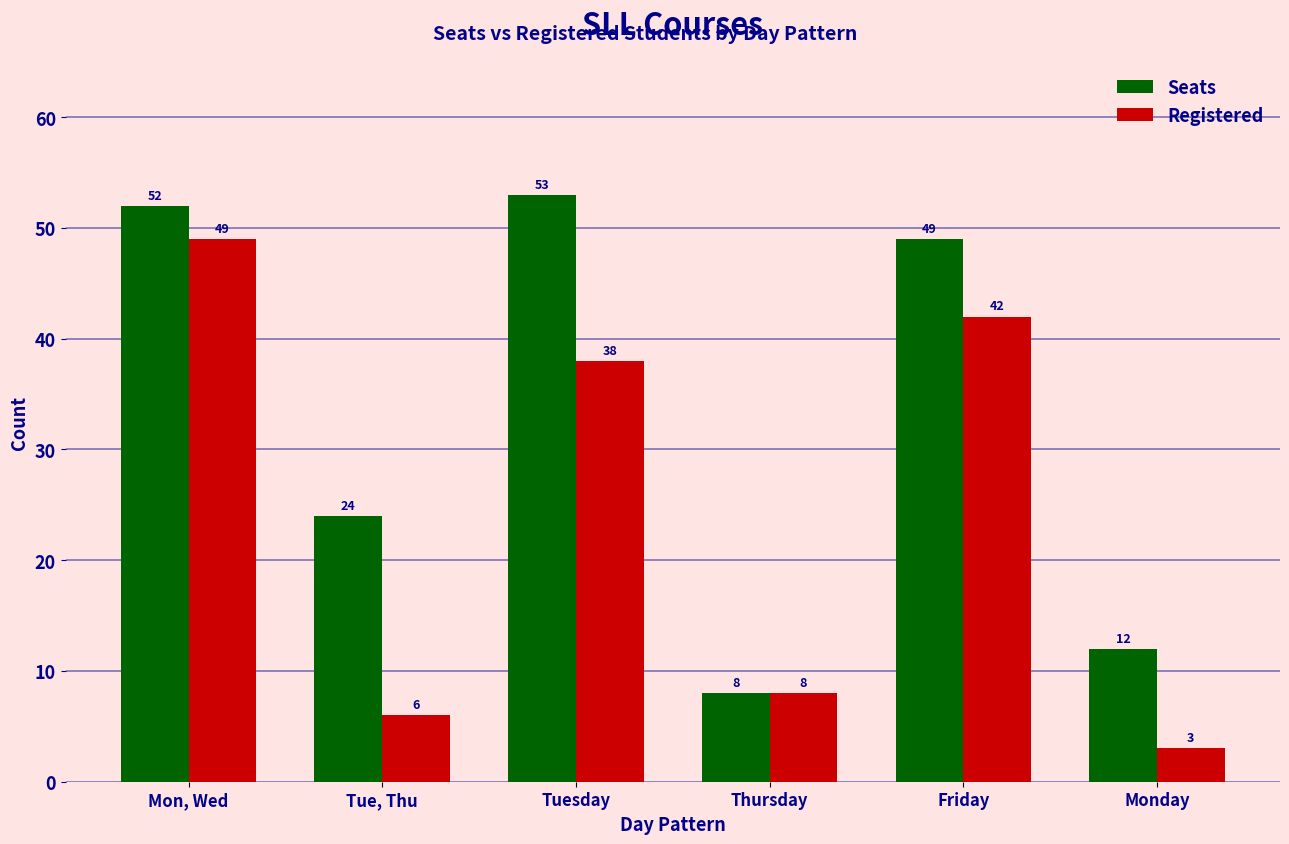

What is the maximum value shown in the chart?

53